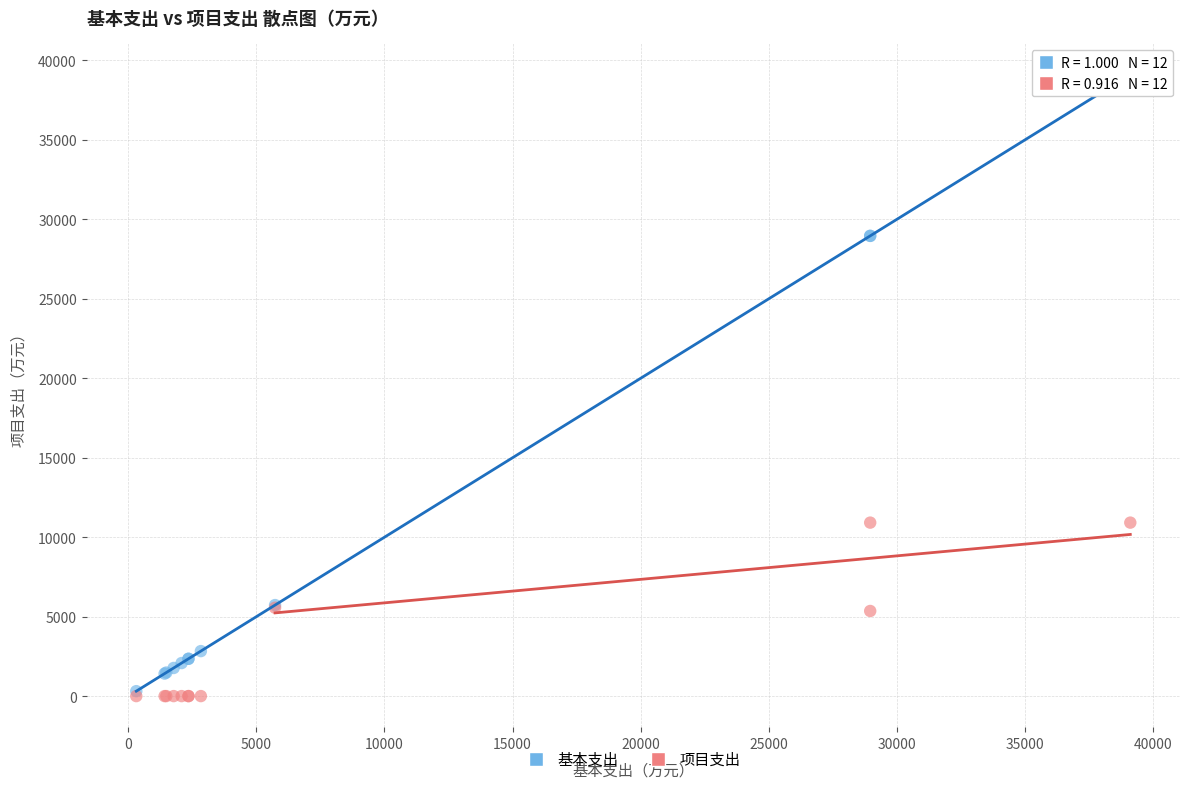

What are all the series names shown in the legend?

基本支出, 项目支出